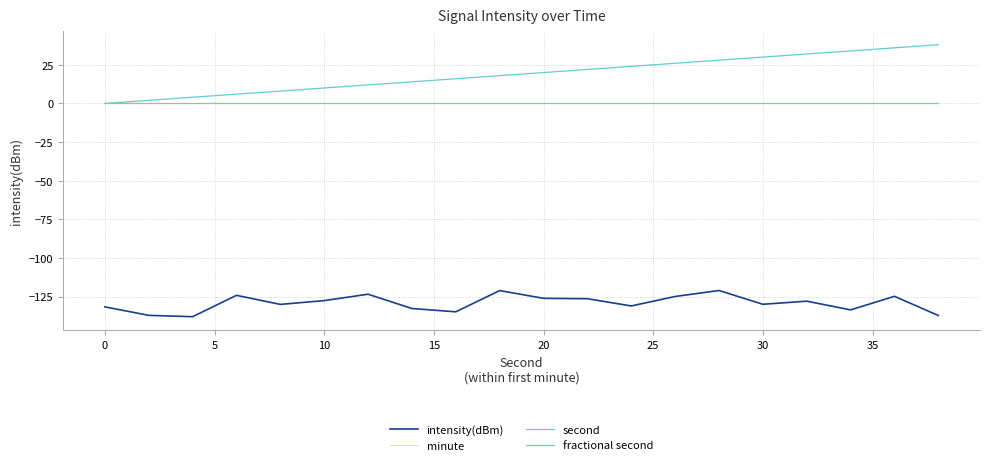

Is this an area chart (filled region under the line)?

No